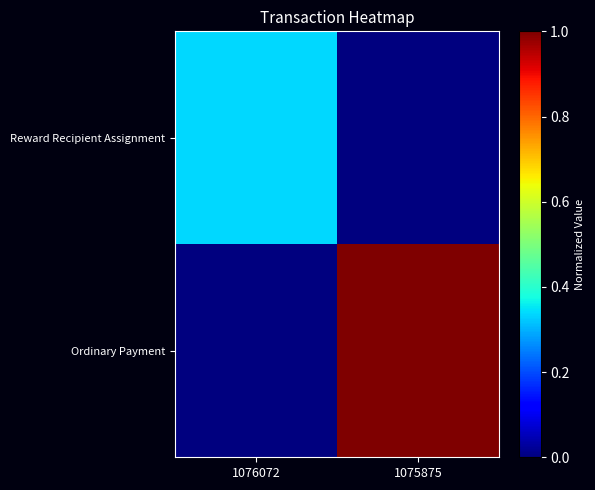

What is the total value across all series at 1076072?

0.3